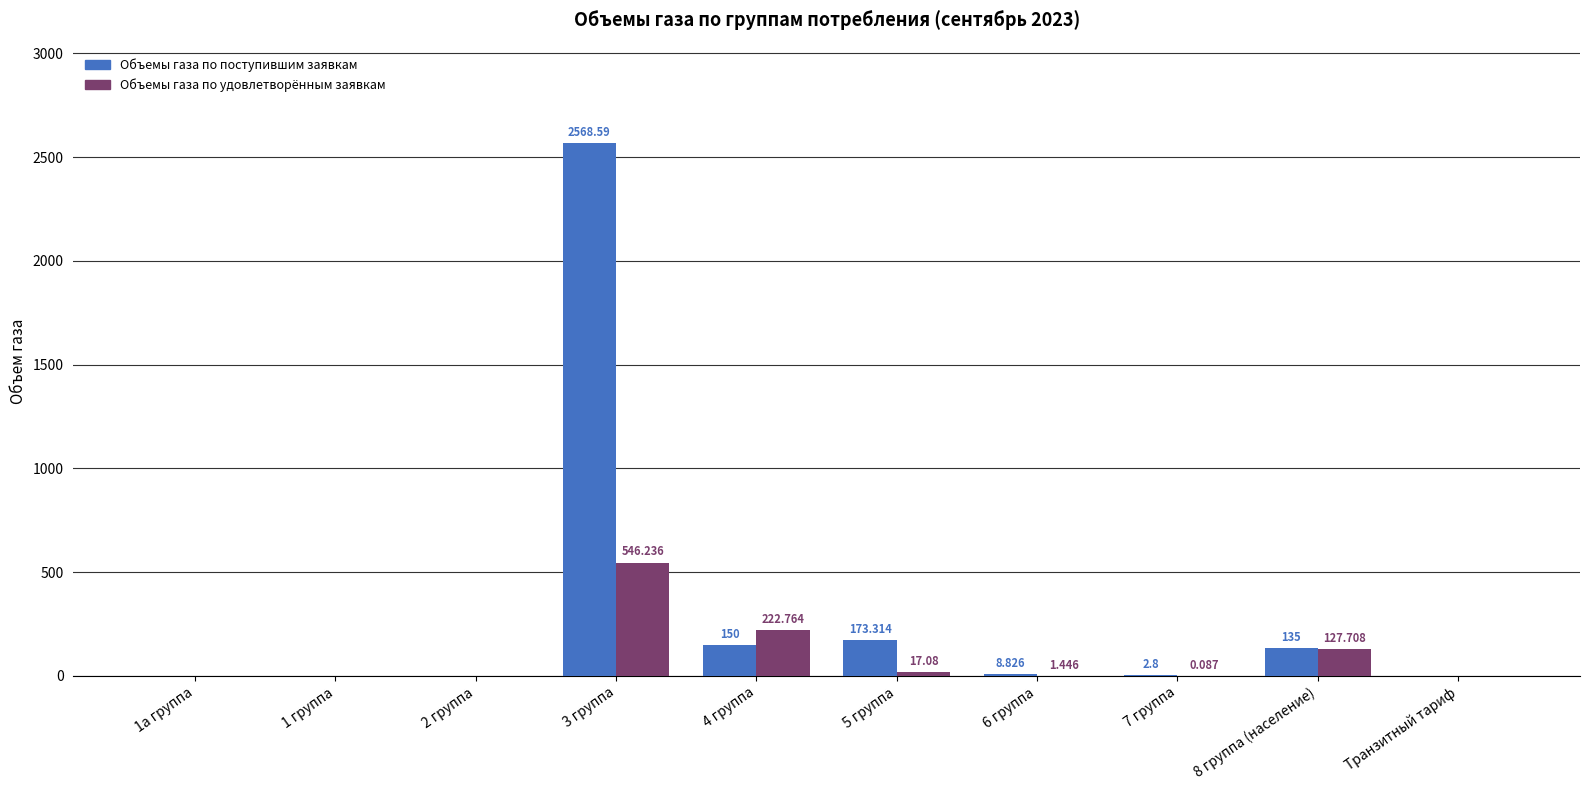

At which label does Объемы газа по поступившим заявкам first exceed 8?

3 группа